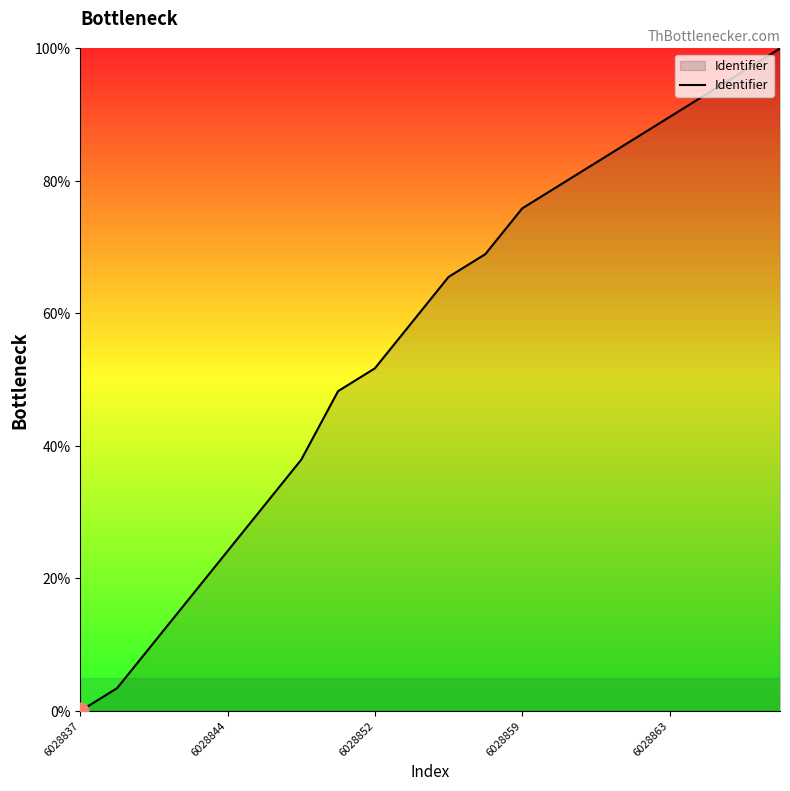

What is the average value?

56.0